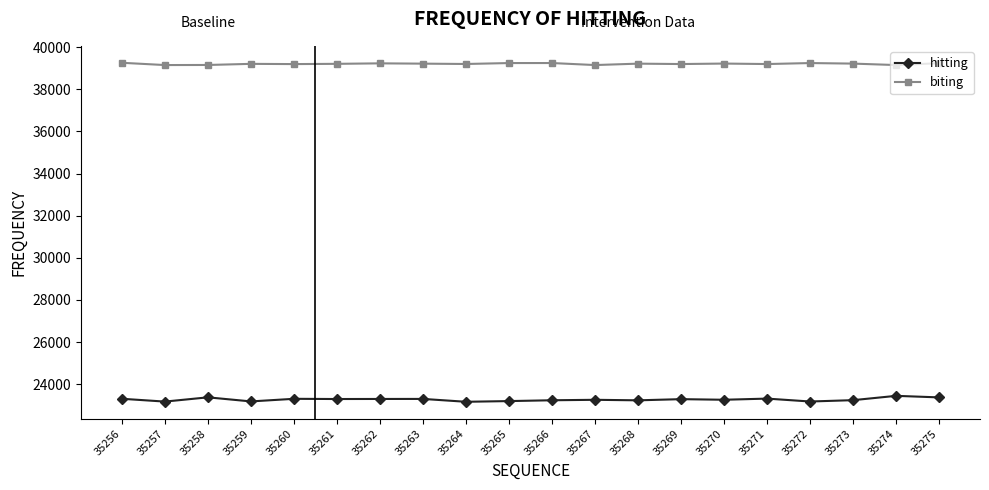

Which series has the widest spread of values?

hitting